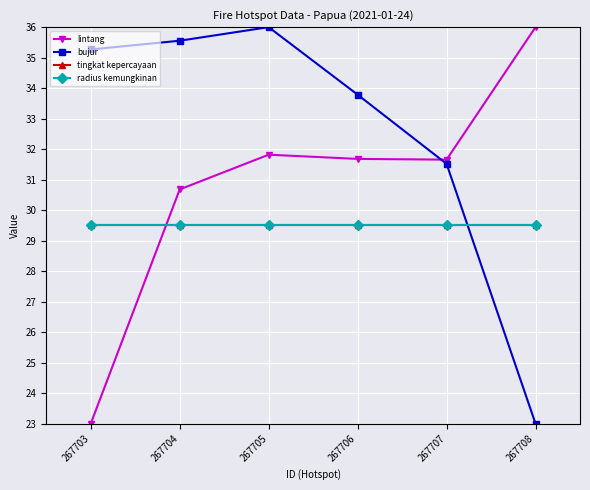

Is this an area chart (filled region under the line)?

No